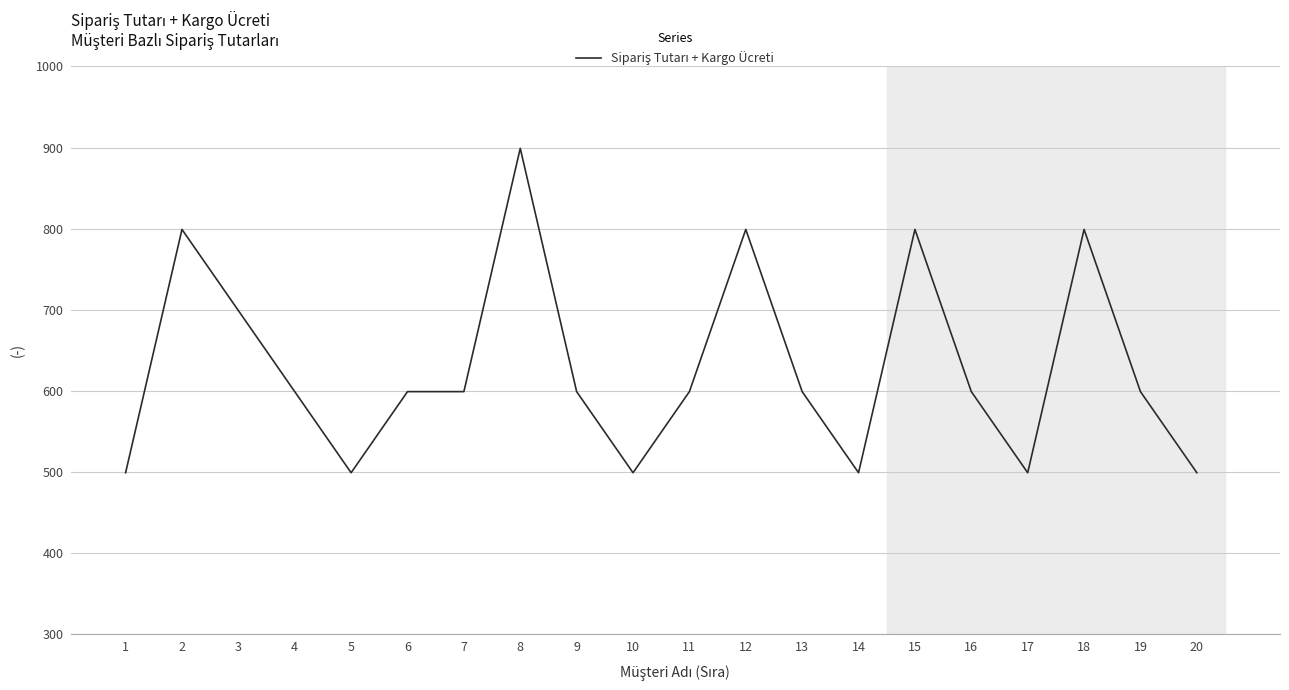

At which label does the data first exceed 599?

2